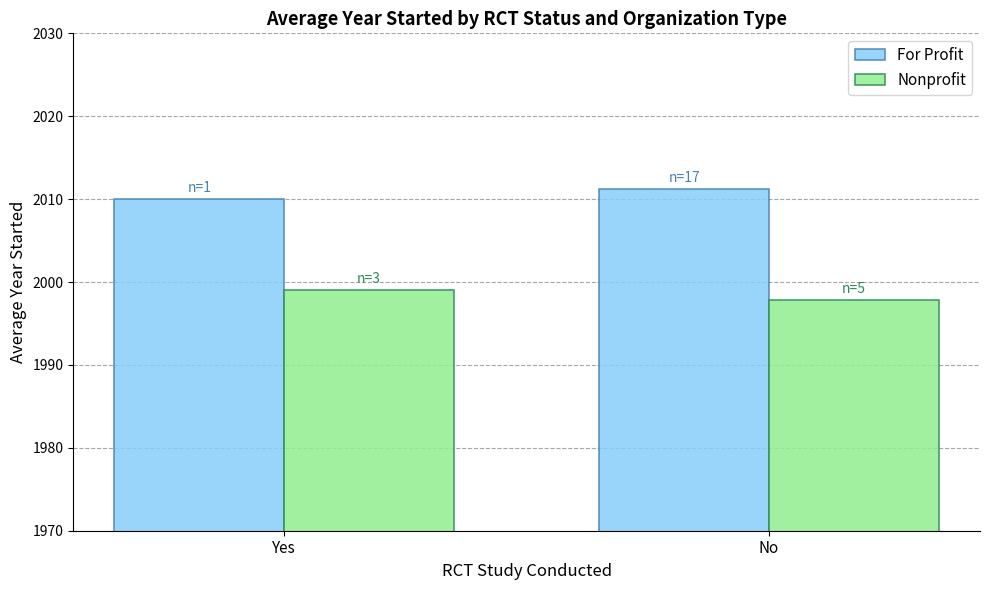

At which category does the chart reach its minimum across all series?

No